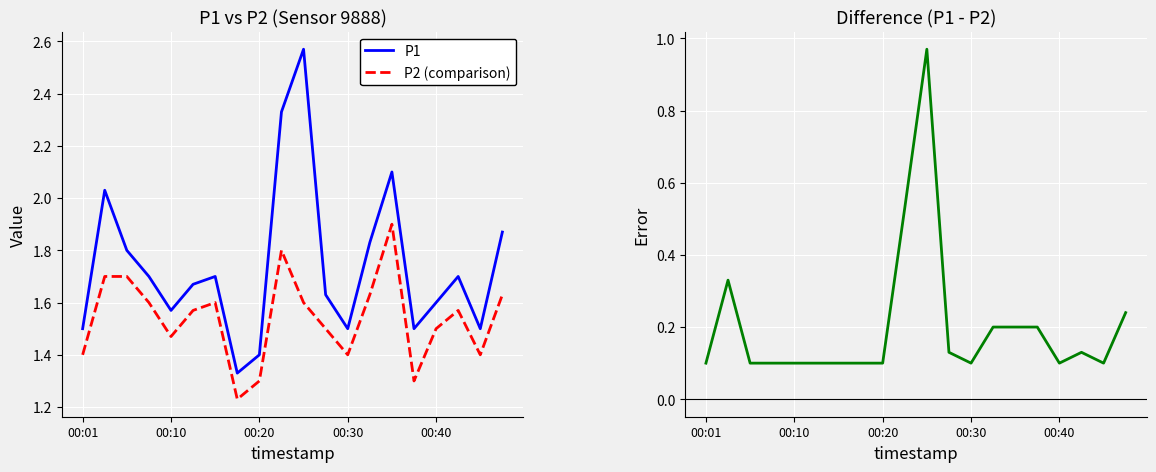

True or false: P2 (comparison) and P1 intersect in this chart.

False